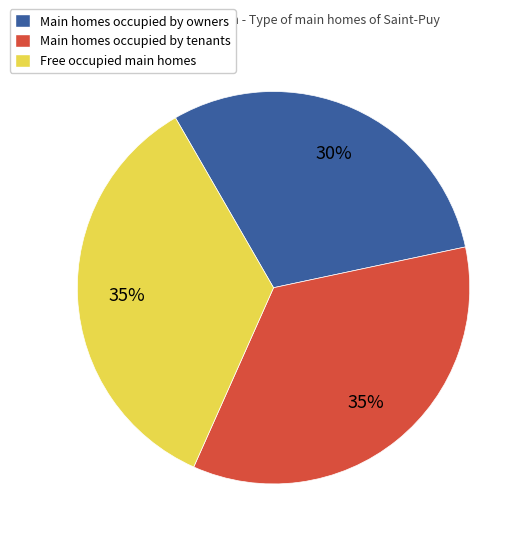

Is there any slice that represents more than half of the pie?

No